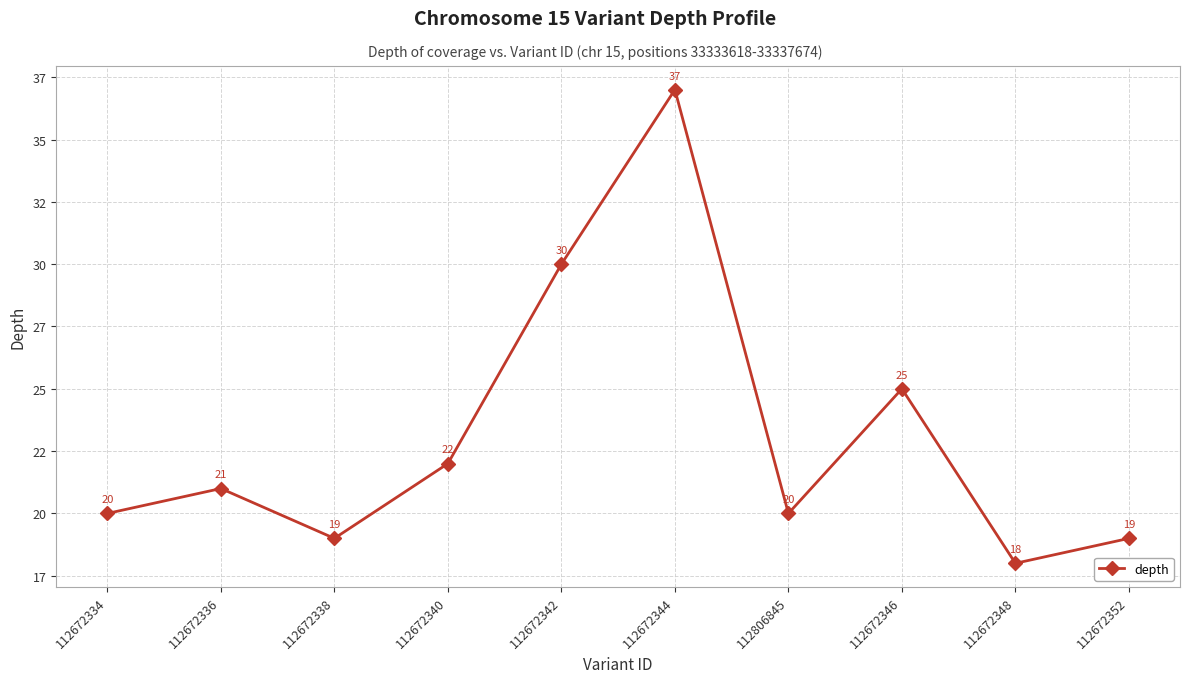

Where is the first local maximum?

112672336